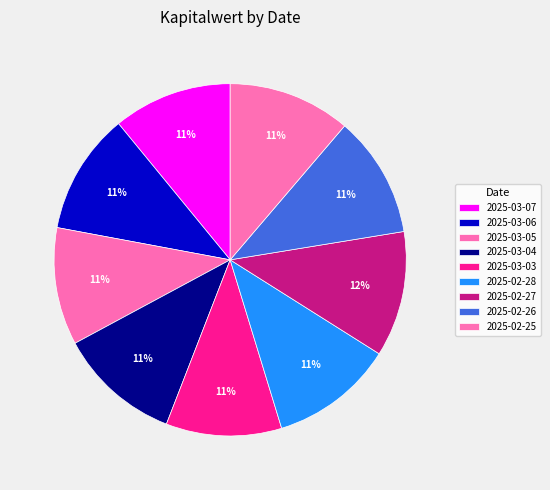

The 2025-02-25 slice represents 19% of the pie. True or false?

False